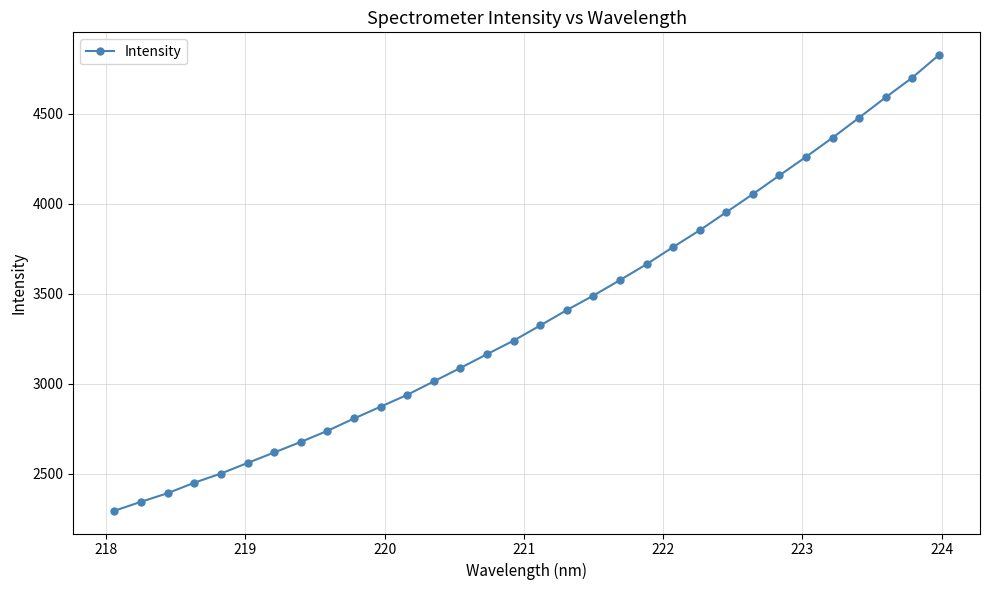

What is the maximum value shown in the chart?

4827.3